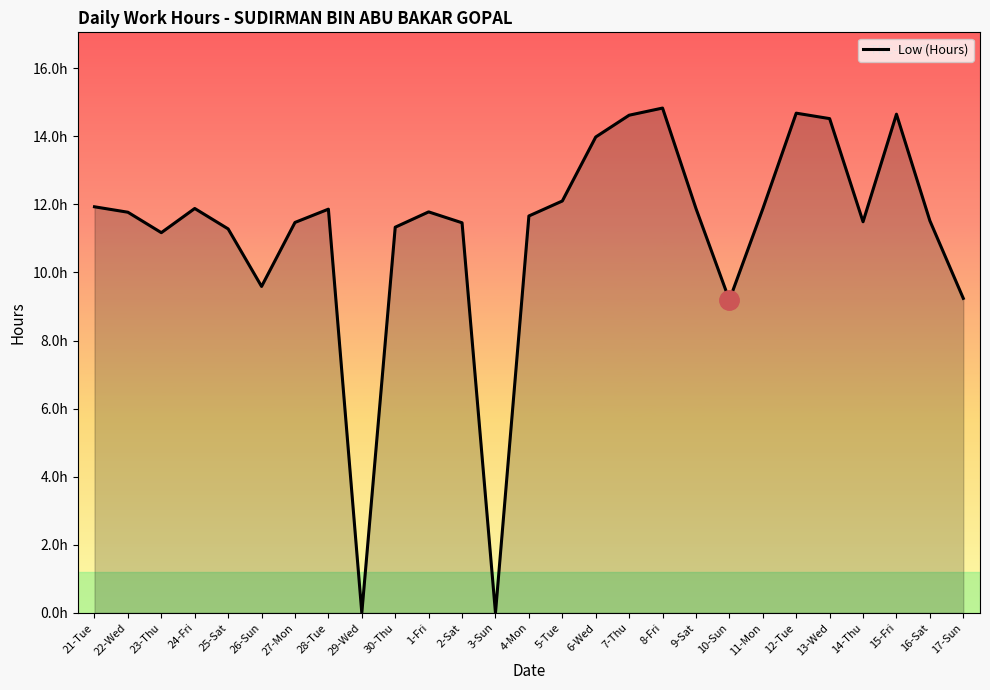

The chart shows a value of 11.5 at 27-Mon. True or false?

True